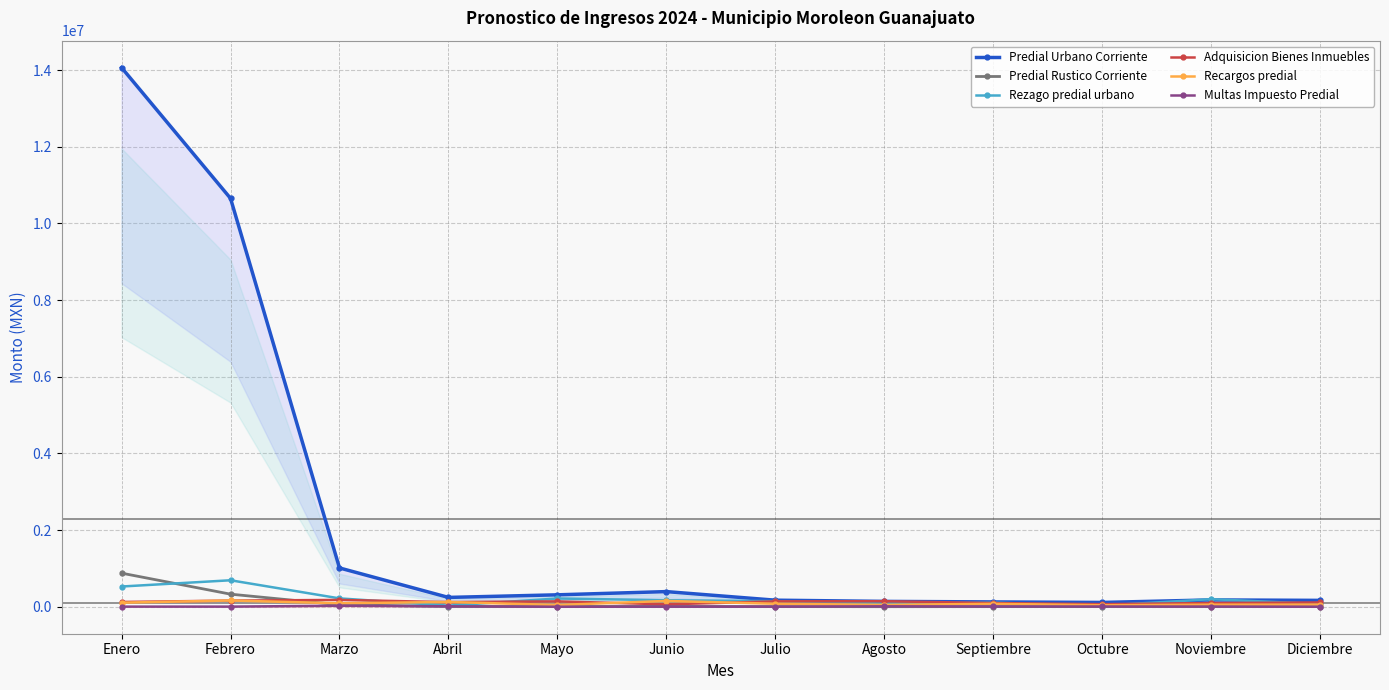

Does the chart have visible grid lines?

Yes